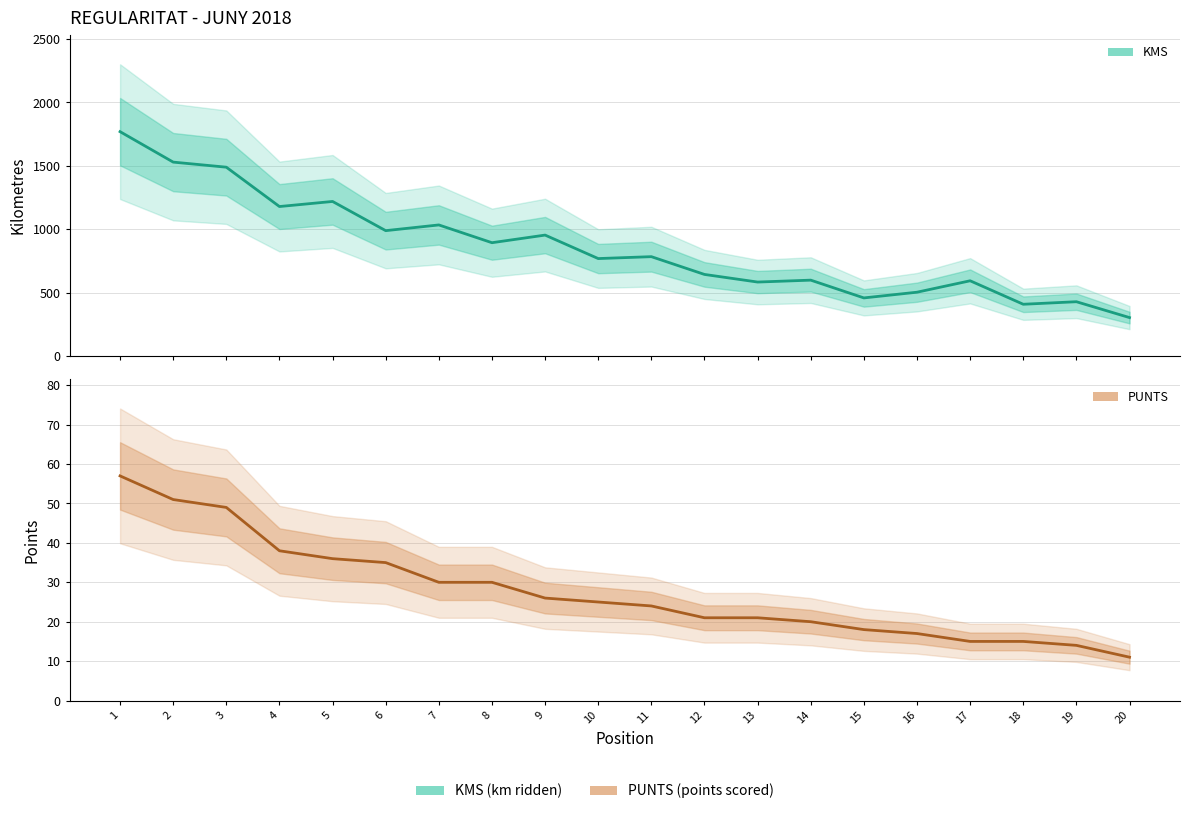

List the series in order of their overall mean, lowest first.

PUNTS, KMS